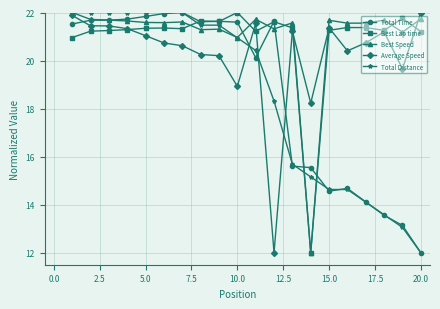

What is the lowest value of the Total Distance series?

12.0